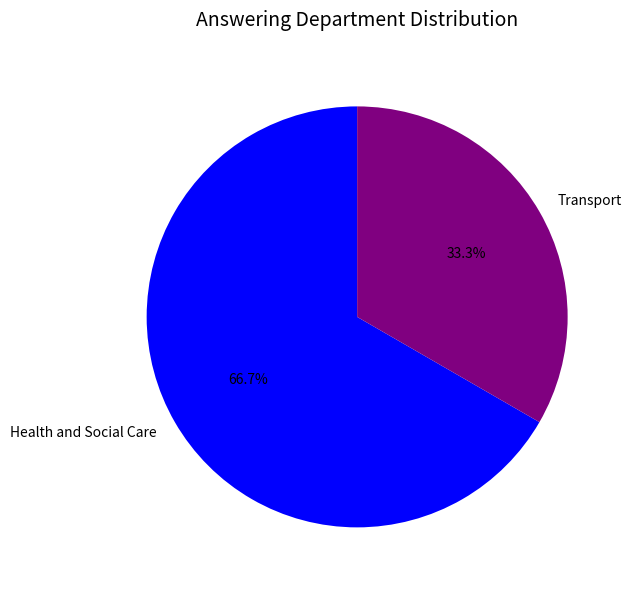

Between Health and Social Care and Transport, which is larger?

Health and Social Care